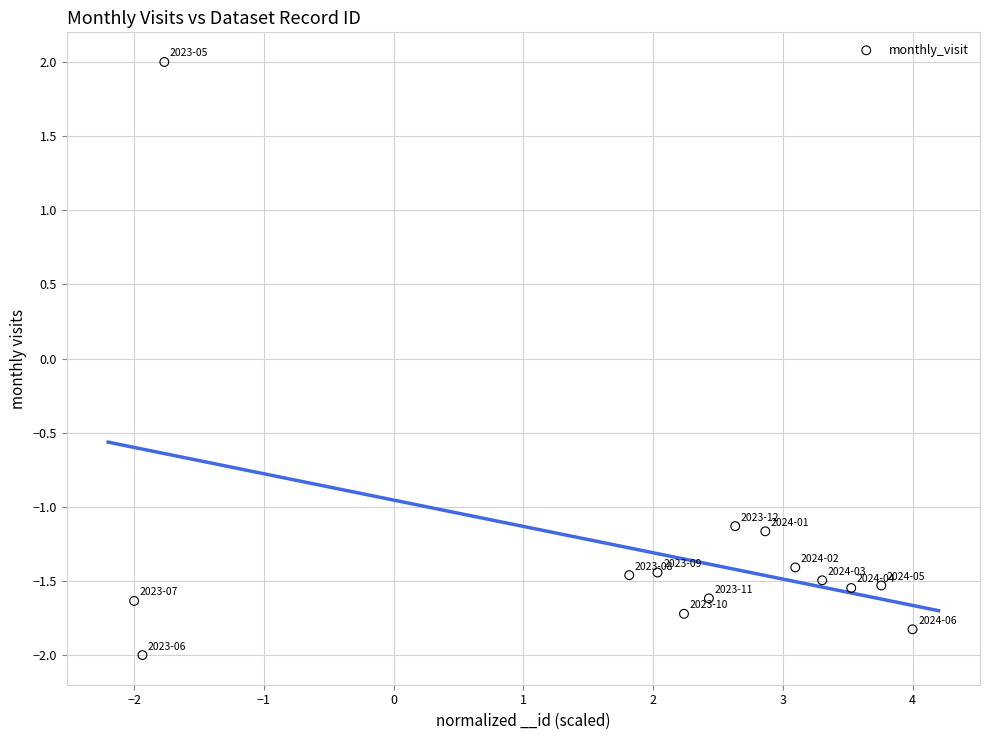

What is the range of Y values (max minus min)?

4.0